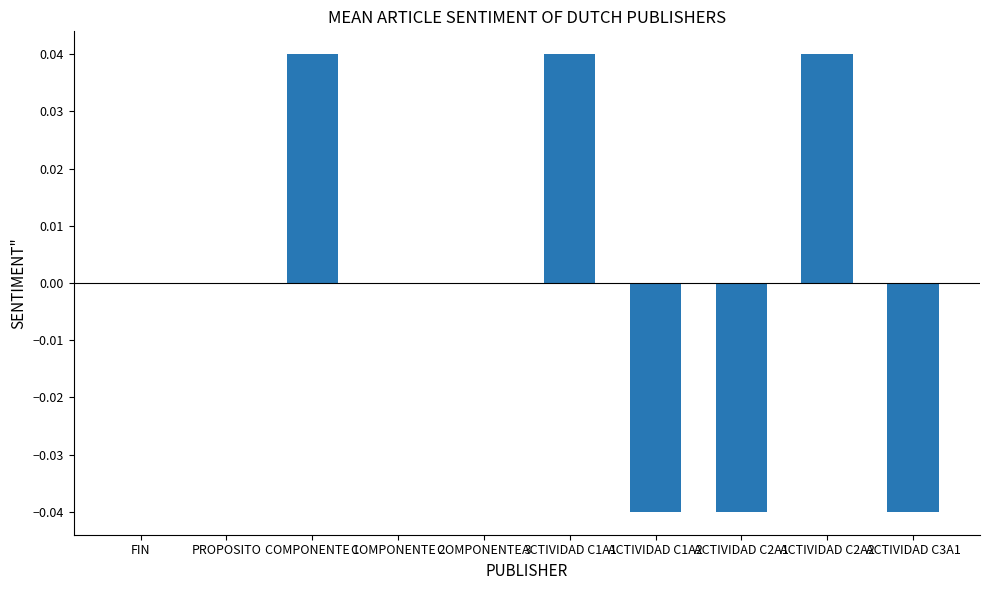

How many categories are shown in the chart?

10